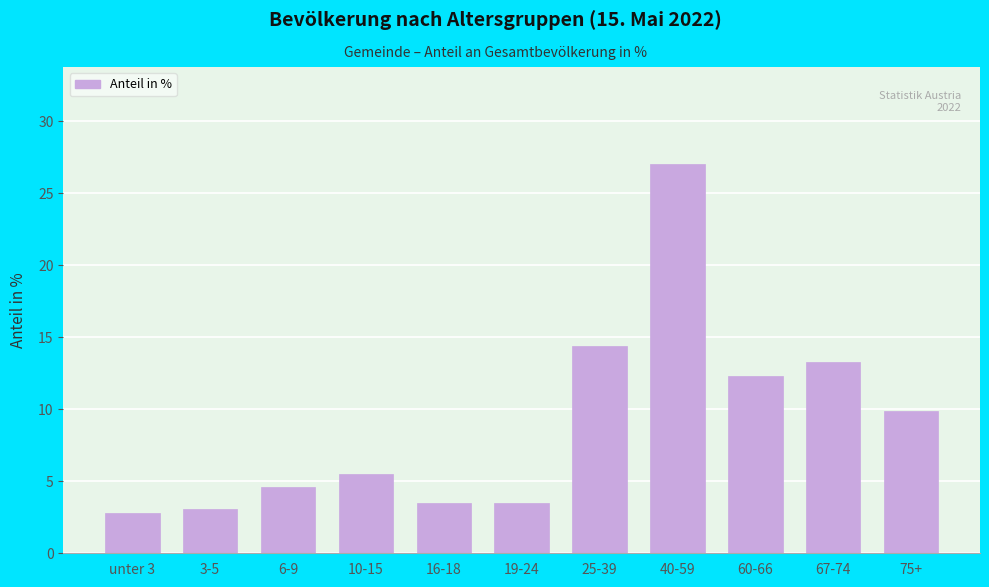

Reading left to right, extract all data points from this chart.

2.8	3.1	4.6	5.5	3.5	3.5	14.4	27.0	12.3	13.3	9.9